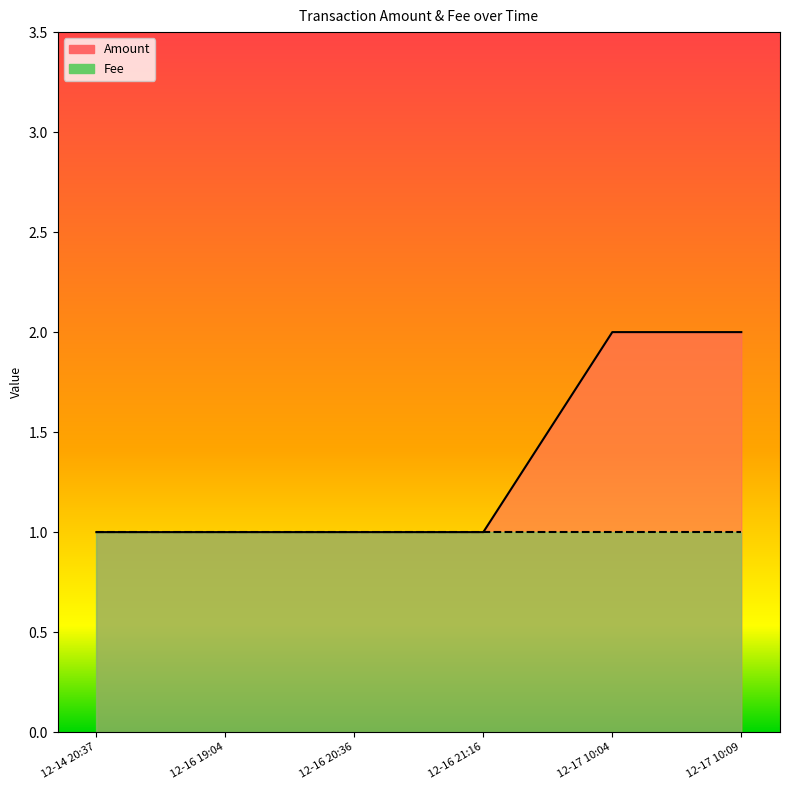

Count the number of categories in the chart.

6